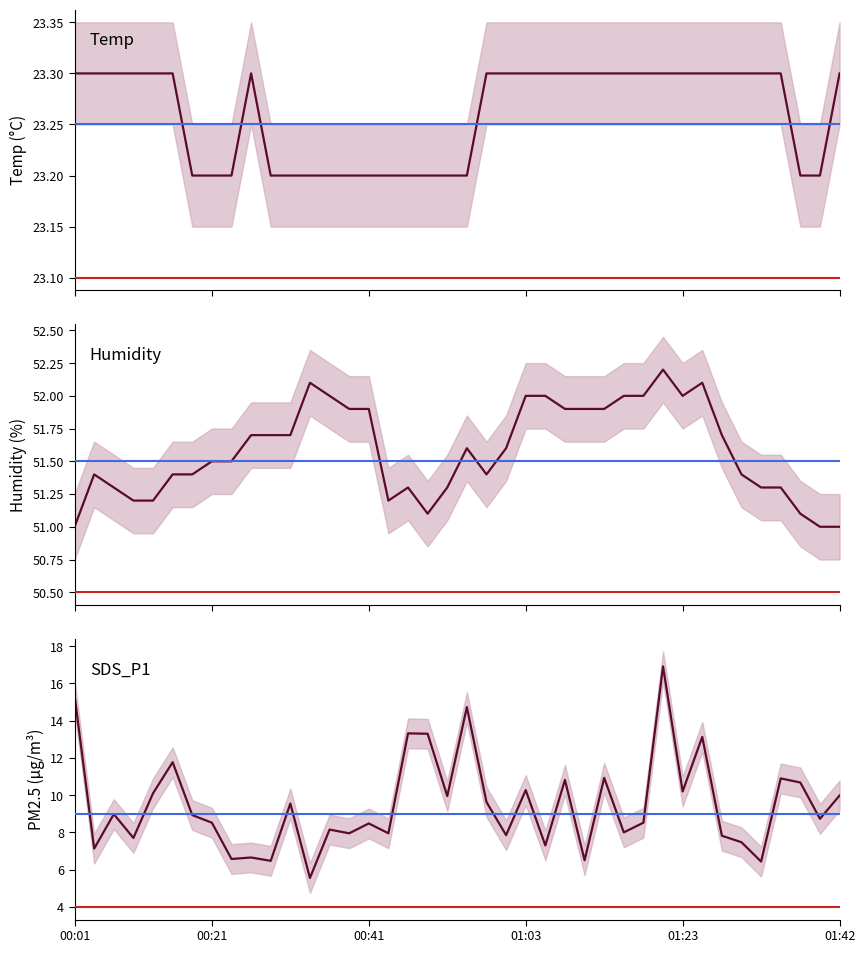

True or false: SDS_P1 has more than 1 points higher than both neighbors.

True